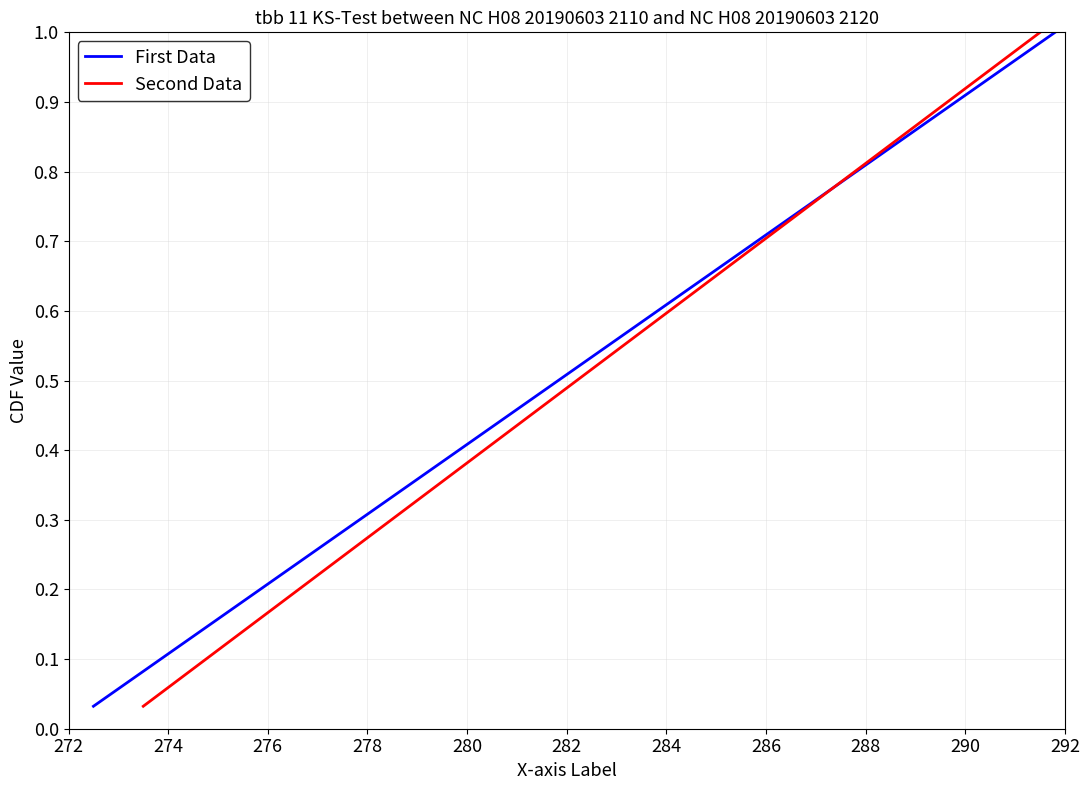

At how many categories does at least one series exceed 0?

31